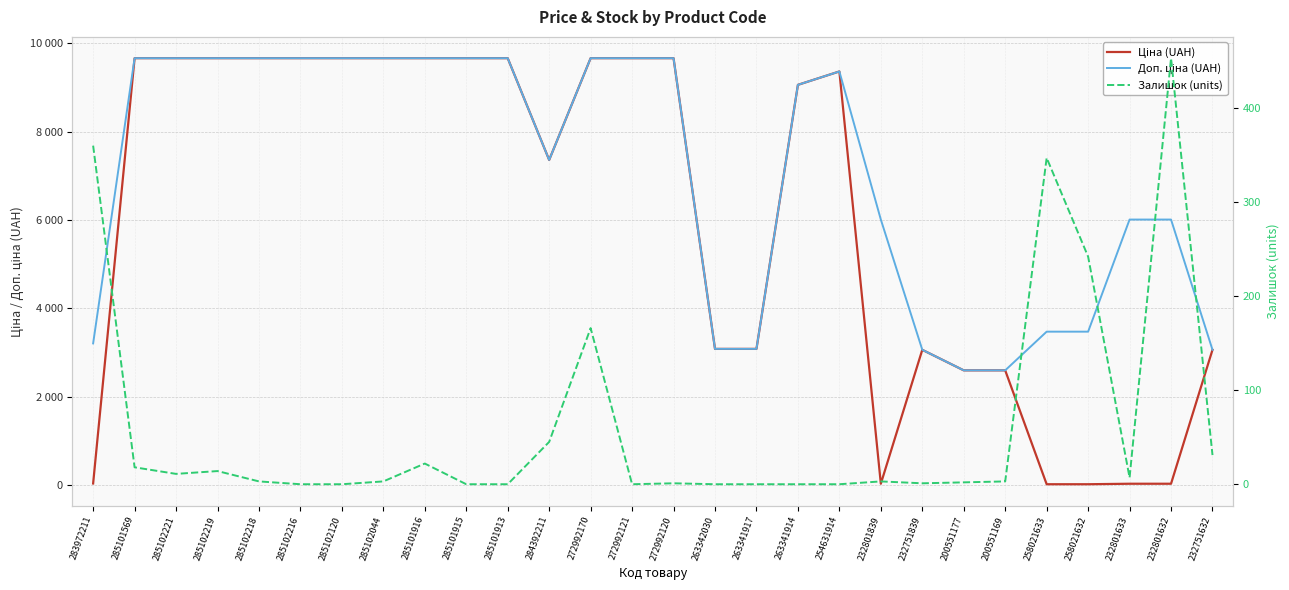

Between which two adjacent categories do Залишок (units) and Ціна (UAH) first intersect?

283972211 and 285101569